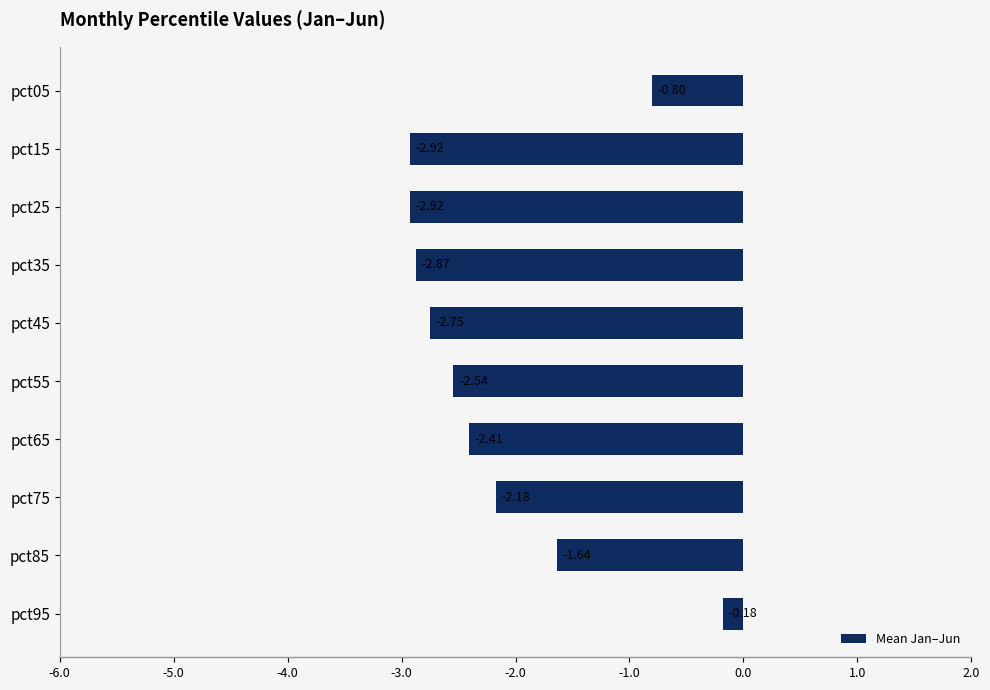

What is the difference between the values at pct45 and pct95?

2.6